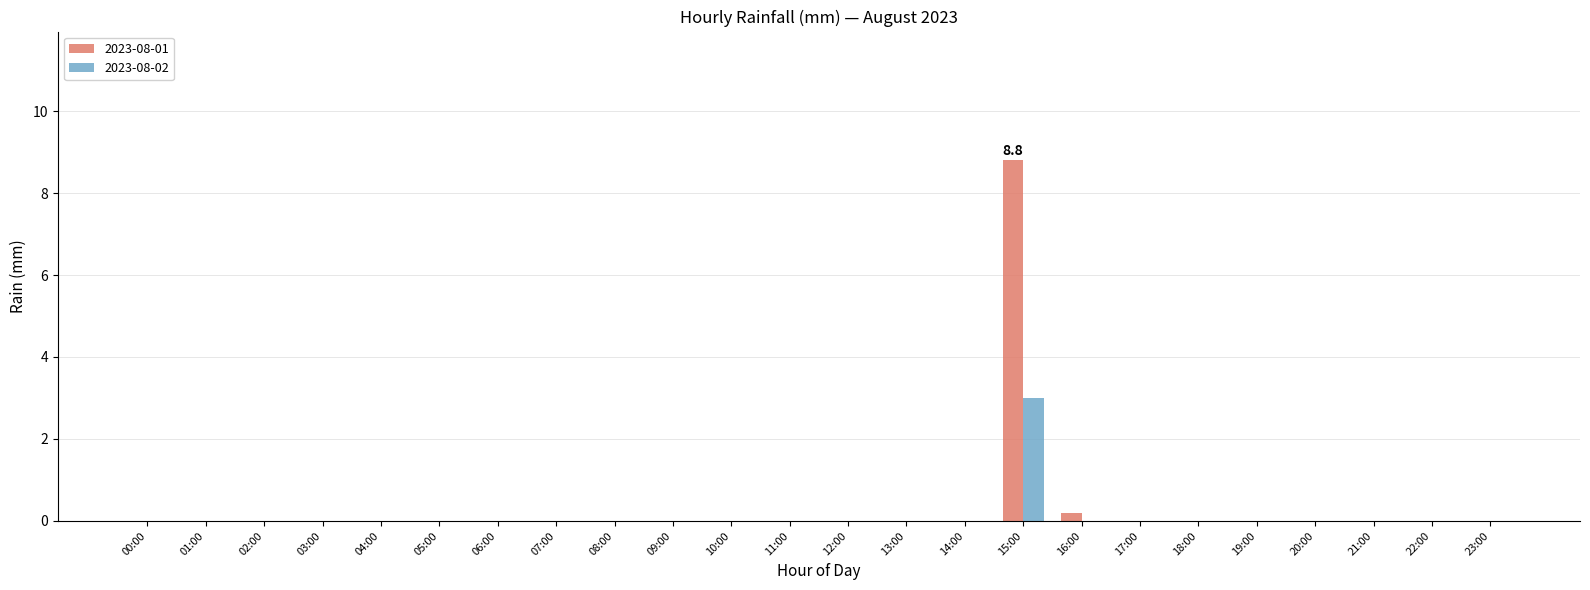

What are all the series names shown in the legend?

2023-08-01, 2023-08-02